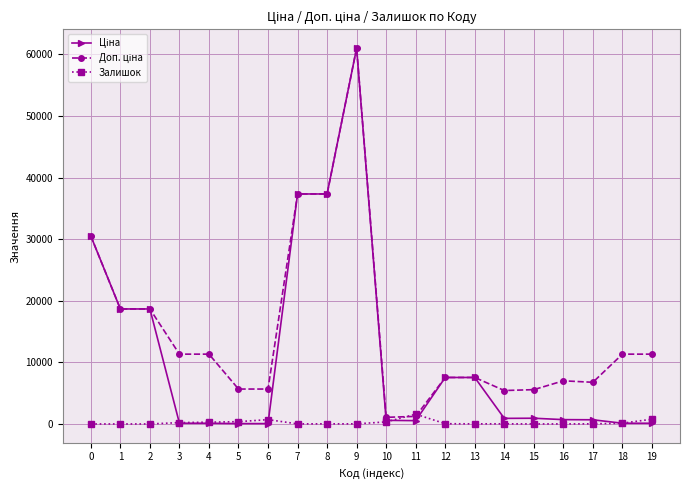

What is the maximum value shown in the chart?

61024.7